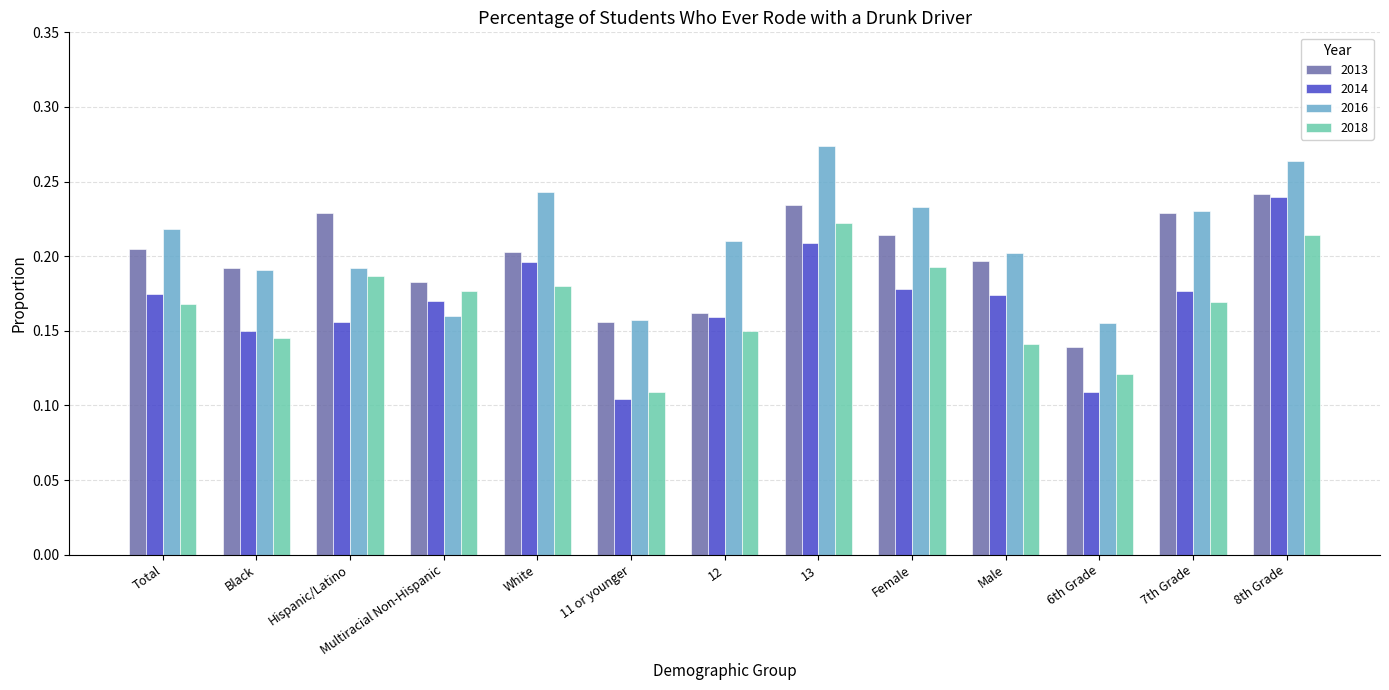

At Female, list the series in order from smallest to largest.

2014, 2018, 2013, 2016